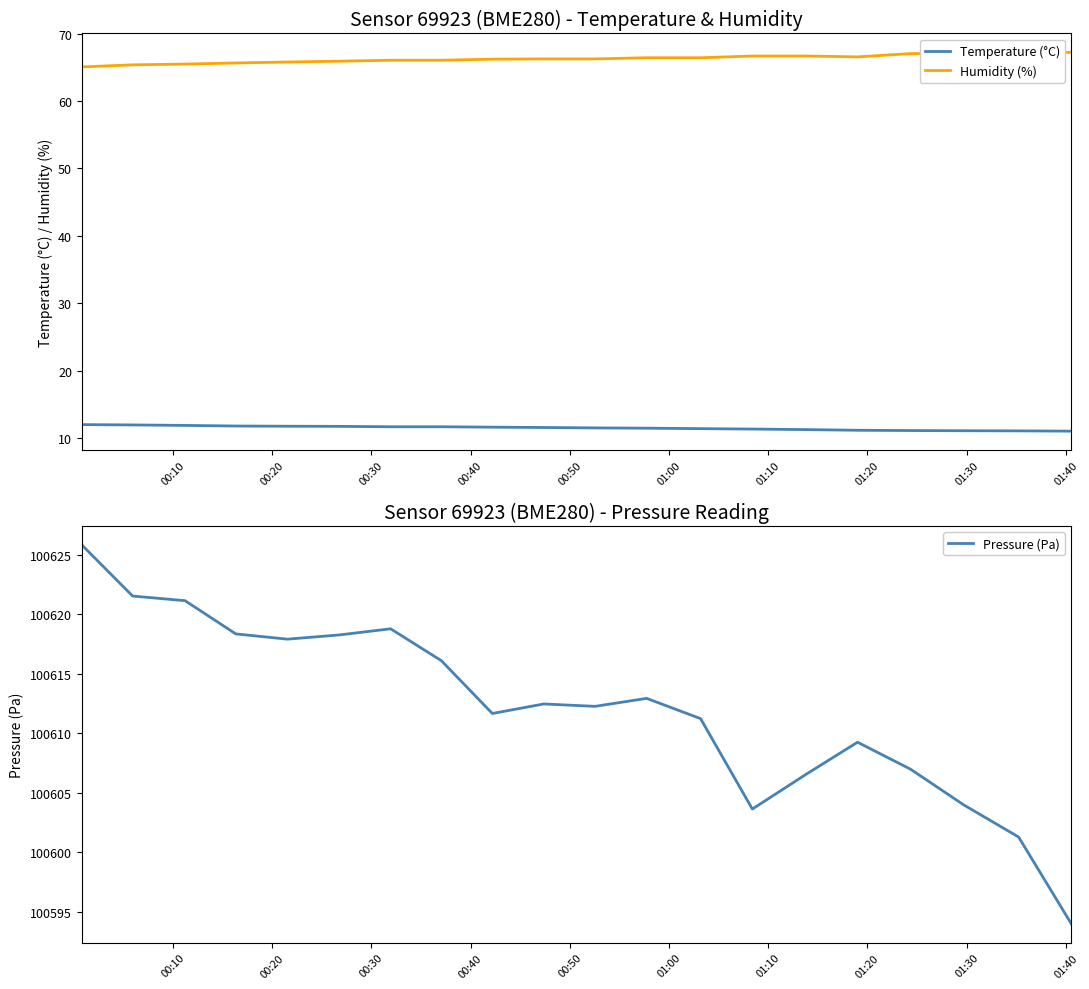

Reading left to right, transcribe all the data shown in this chart.

Temperature (°C): 12.0	12.0	11.9	11.8	11.8	11.8	11.7	11.7	11.7	11.6	11.5	11.5	11.4	11.4	11.3	11.2	11.2	11.1	11.1	11.1
Humidity (%): 65.0	65.4	65.5	65.6	65.8	65.9	66.0	66.0	66.2	66.2	66.2	66.4	66.4	66.7	66.7	66.5	67.0	67.0	67.2	67.2
Pressure (Pa): 100625.8	100621.5	100621.1	100618.3	100617.9	100618.2	100618.8	100616.1	100611.7	100612.5	100612.3	100612.9	100611.2	100603.6	100606.5	100609.2	100607.0	100604.0	100601.3	100594.0